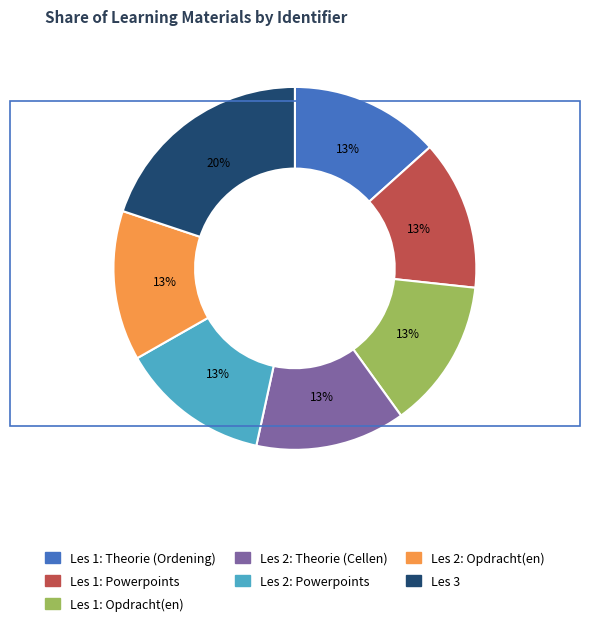

Combined, do Les 3 and Les 2: Opdracht(en) account for over 50%?

No